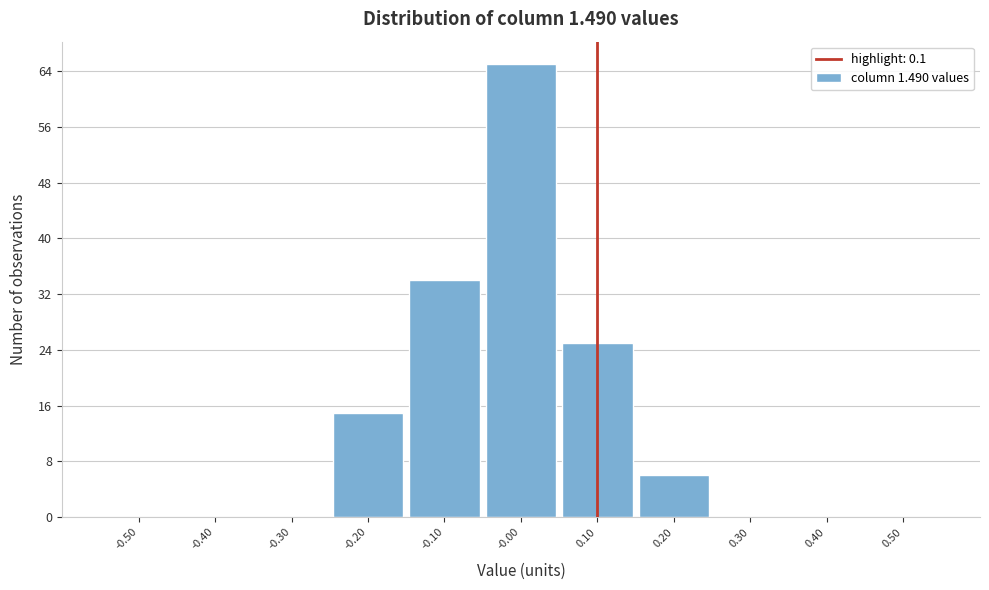

Reading left to right, transcribe this chart: for each bar, give the range it covers on the x-axis and its height. The values are not printed on the chart, so give them approximately, as read against the axis.

-0.55 to -0.45: 0
-0.45 to -0.35: 0
-0.35 to -0.25: 0
-0.25 to -0.15: 15
-0.15 to -0.05: 34
-0.05 to 0.05: 65
0.05 to 0.15: 25
0.15 to 0.25: 6
0.25 to 0.35: 0
0.35 to 0.45: 0
0.45 to 0.55: 0